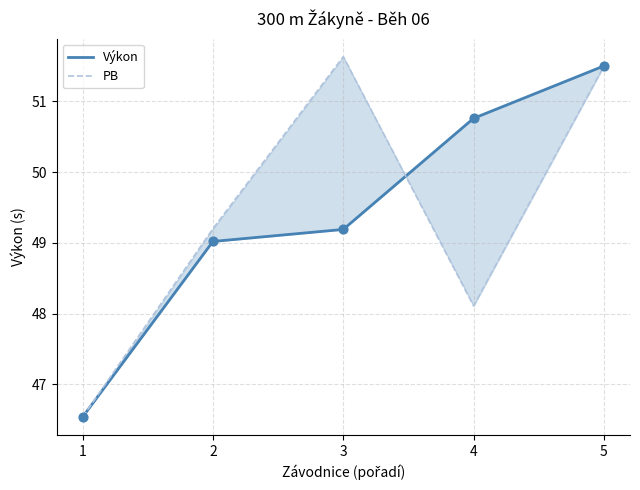

Which series reaches the maximum Y coordinate?

PB